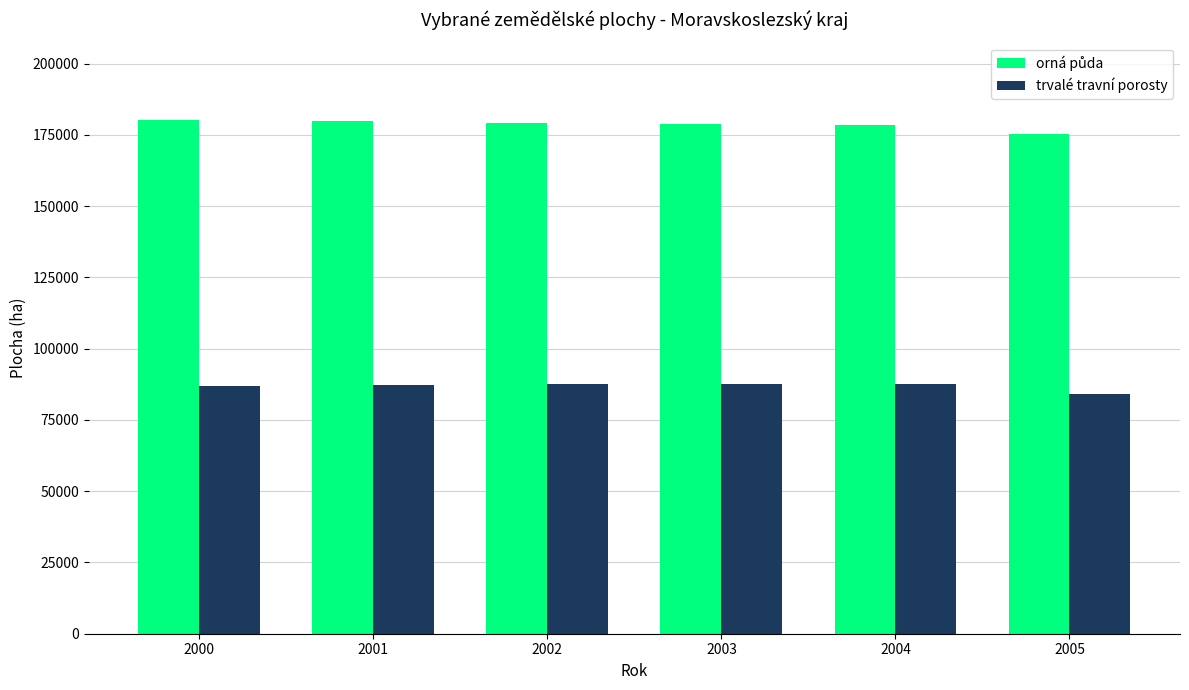

At how many categories does at least one series exceed 141308?

6